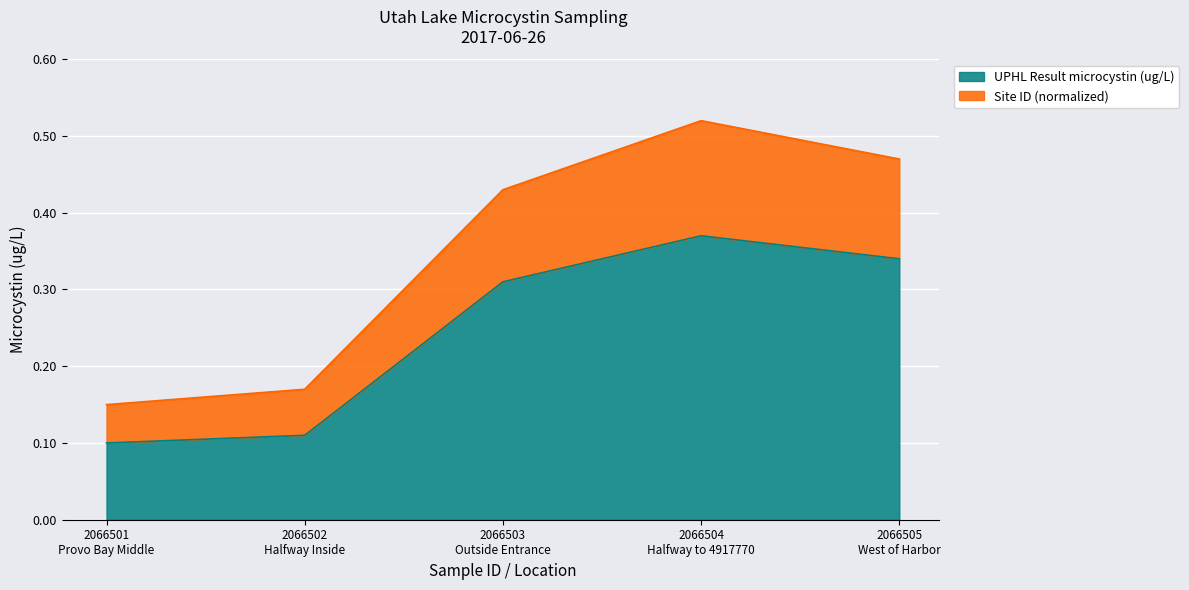

True or false: Site ID (normalized) has a value of 0.5 at 2066504
Halfway to 4917770.

True